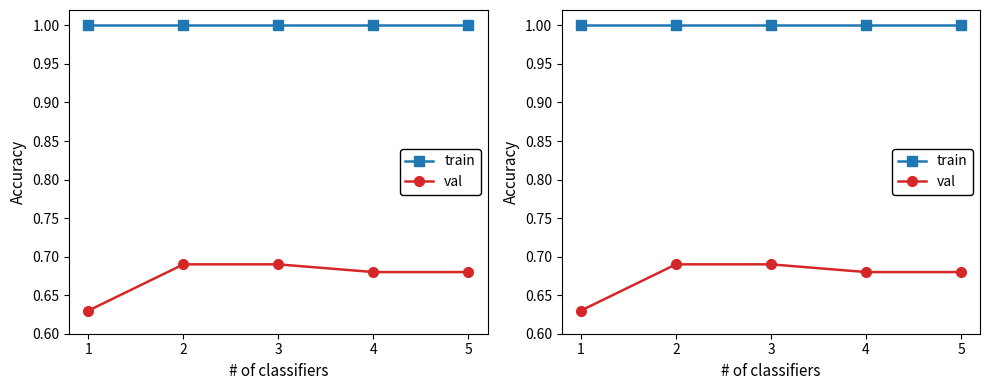

Rank the series by their maximum value, from highest to lowest.

train, val